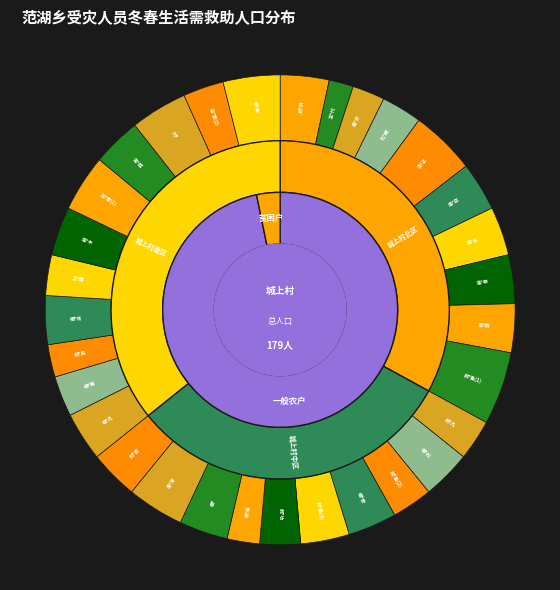

Rank the categories by value from highest to lowest.

城上村-郝*盈(1), 城上村-周*子, 城上村-周*芳, 城上村-周*军(1), 城上村-刘*, 城上村-桓*申, 城上村-郝*纲, 城上村-周*召, 城上村-周*生, 城上村-周*申, 城上村-周*刚, 城上村-桓*松, 城上村-桓*安, 城上村-郝*盈(3), 城上村-桓*, 城上村-郝*甫, 城上村-桓*凡, 城上村-桓*伟, 城上村-周*木, 城上村-周*超, 城上村-孔*妮, 城上村-郝*凡, 城上村-郝*盈(2), 城上村-郝*功, 城上村-桓*稳, 城上村-王*辉, 城上村-周*军(2), 城上村-周*合, 城上村-桓*峰, 城上村-郝*民, 城上村-李*代